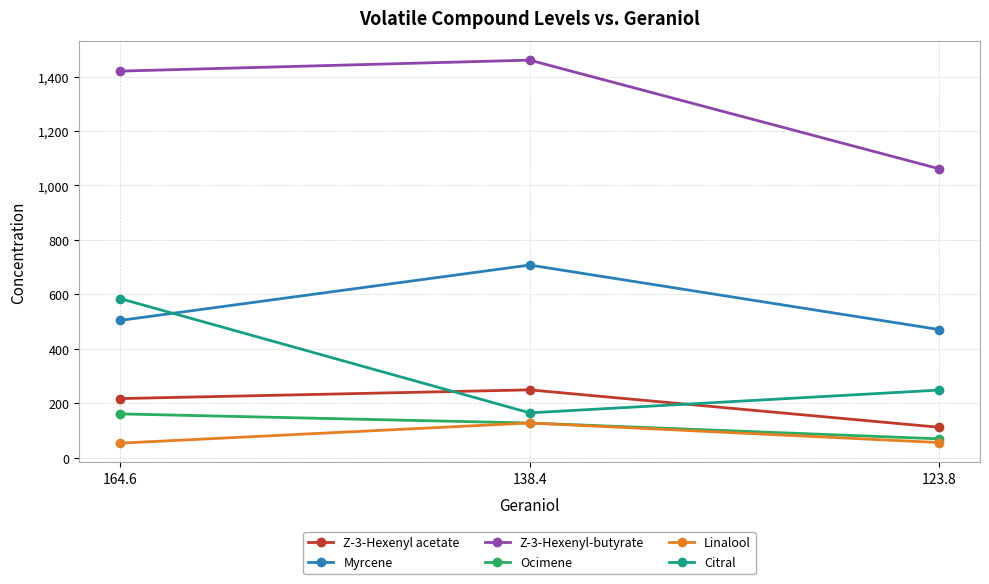

At which label does Myrcene reach its peak?

138.4